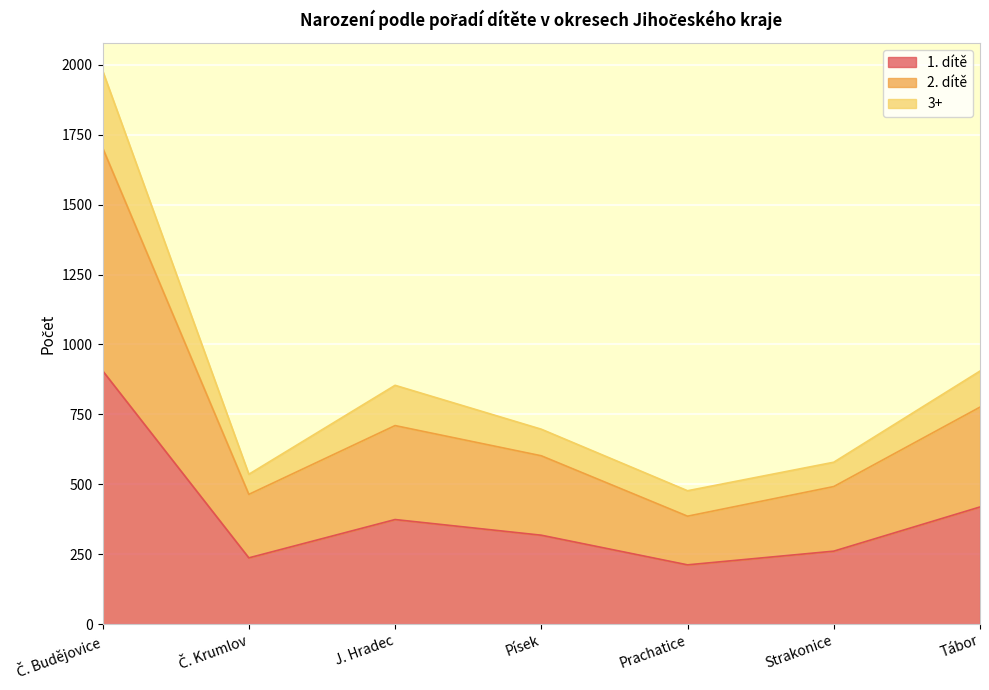

Reading right to left, what are all the values shown in this chart?

1. dítě: Tábor=419	Strakonice=261	Prachatice=212	Písek=318	J. Hradec=374	Č. Krumlov=237	Č. Budějovice=906
2. dítě: Tábor=776	Strakonice=492	Prachatice=386	Písek=602	J. Hradec=710	Č. Krumlov=464	Č. Budějovice=1703
3+: Tábor=905	Strakonice=579	Prachatice=477	Písek=697	J. Hradec=854	Č. Krumlov=536	Č. Budějovice=1979